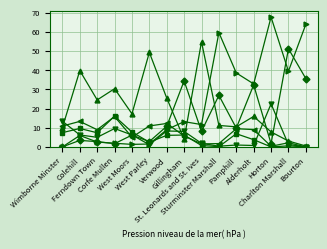

What is the maximum value shown in the chart?

67.7